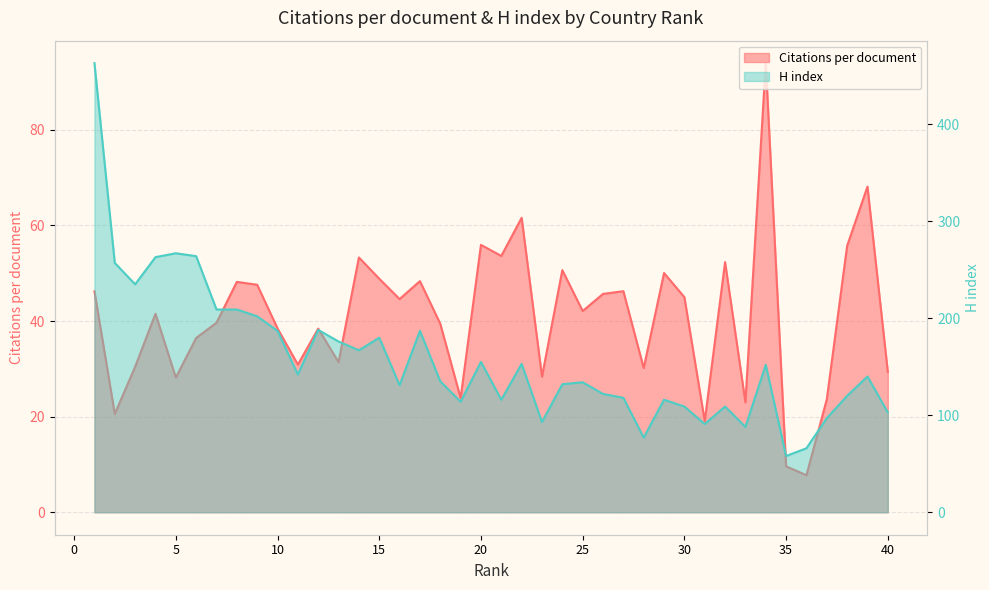

In Citations per document, how many points are lower than both neighbors (excluding endpoints)?

13